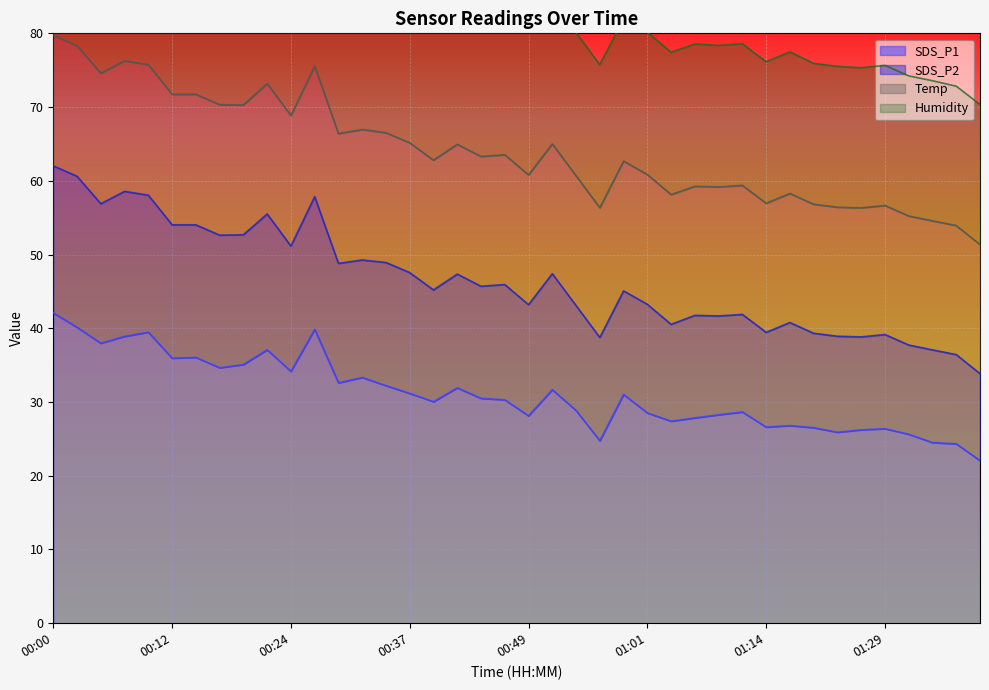

What is the label of the 25th point from the left?

00:59